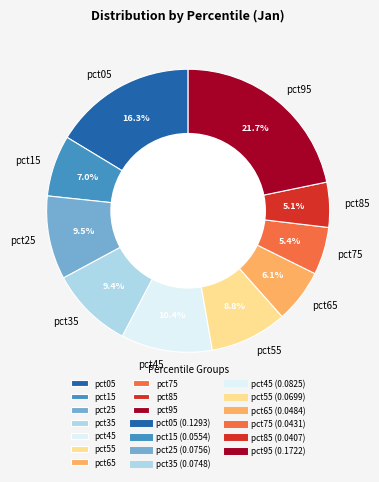

To the nearest percent, what percentage of the pie is pct15?

7%